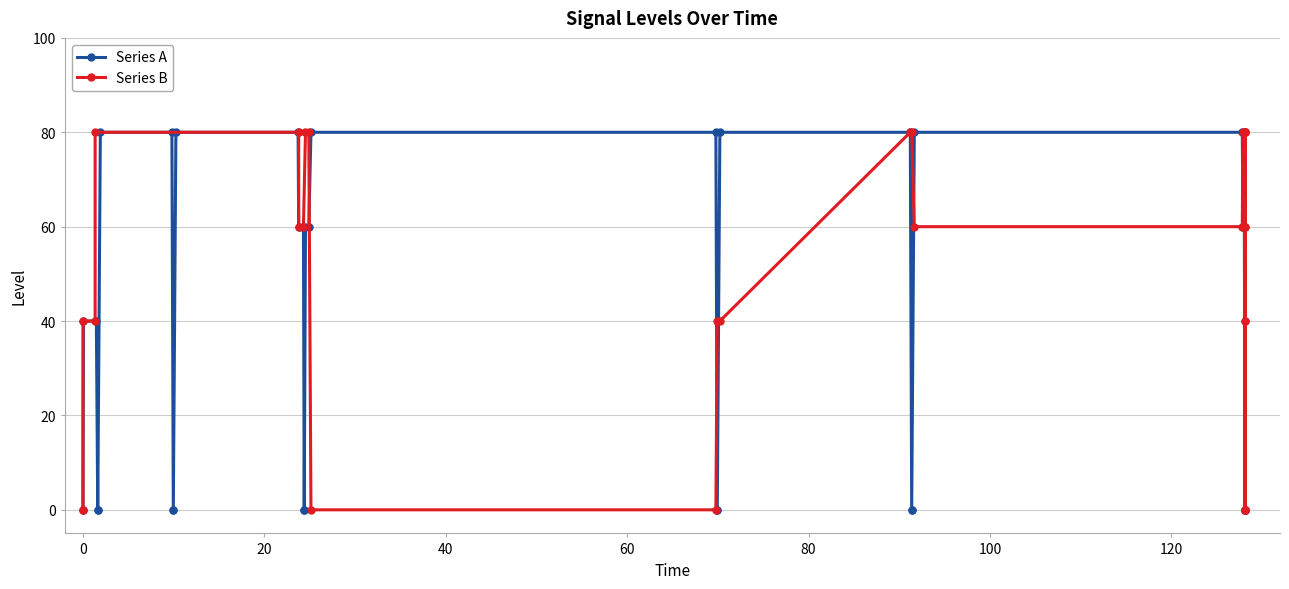

What are all the series names shown in the legend?

Series A, Series B